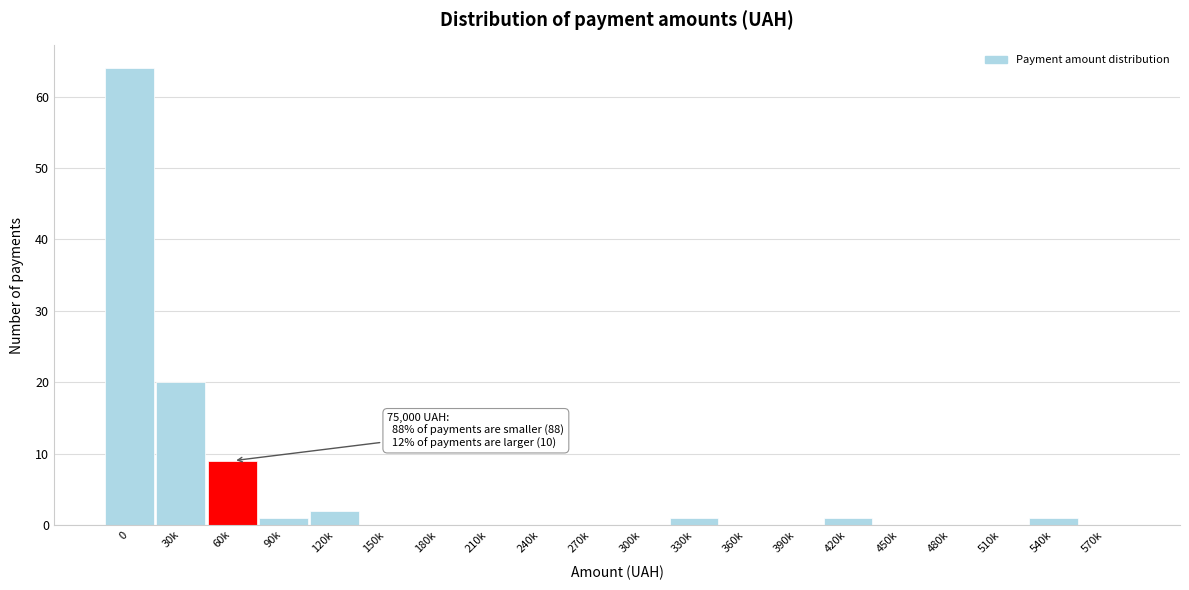

Reading left to right, transcribe all the data shown in this chart.

0=64	30k=20	60k=9	90k=1	120k=2	150k=0	180k=0	210k=0	240k=0	270k=0	300k=0	330k=1	360k=0	390k=0	420k=1	450k=0	480k=0	510k=0	540k=1	570k=0